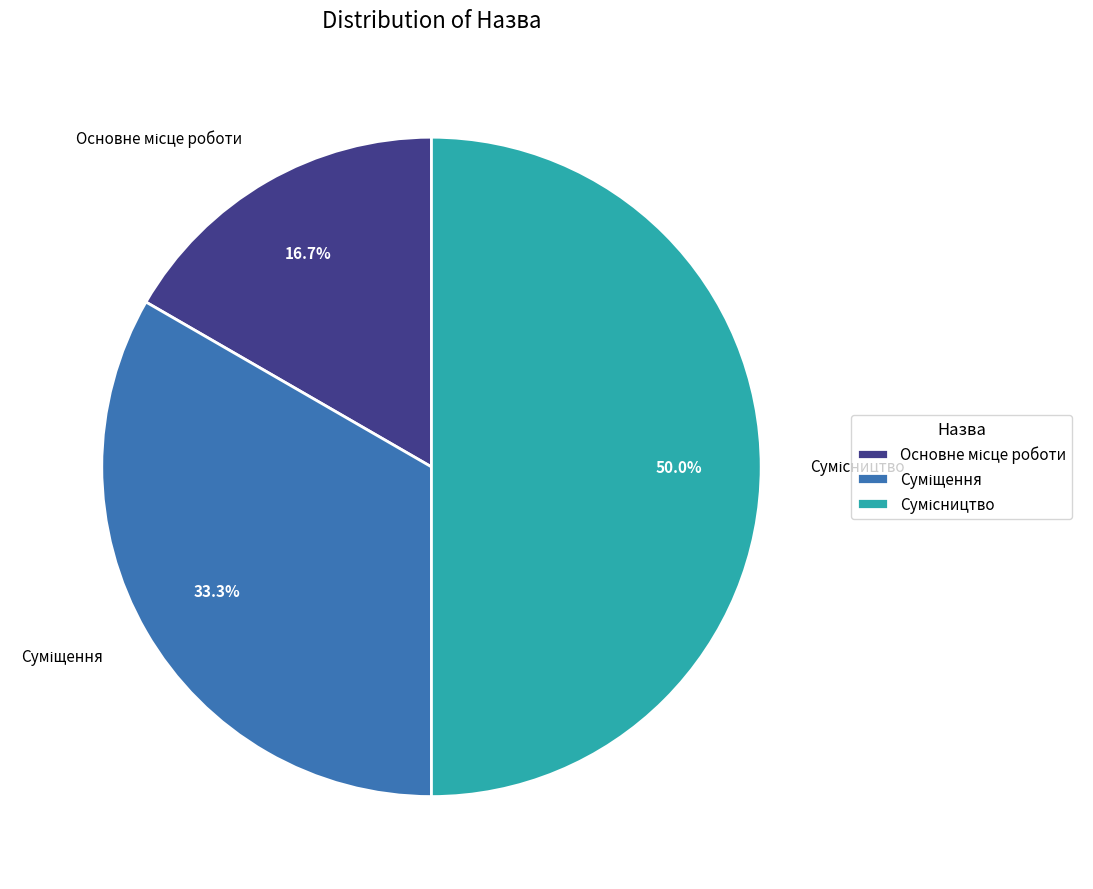

Do Сумісництво and Основне місце роботи together represent more than half of the pie?

Yes